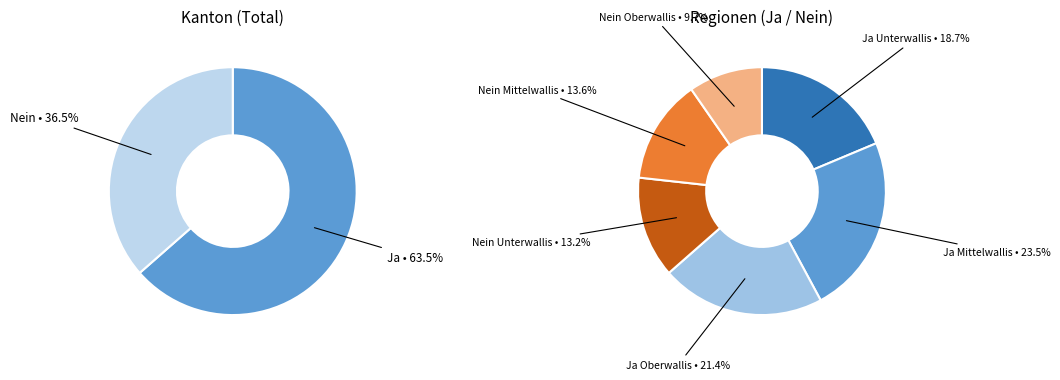

Rank the categories by Nein value from highest to lowest.

Kanton, Mittelwallis, Unterwallis, Oberwallis